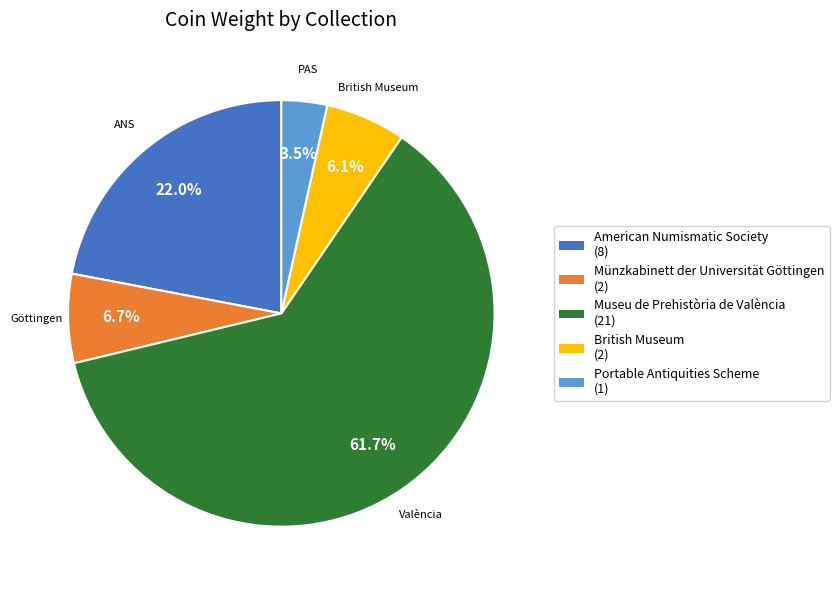

What is the largest slice in the pie chart?

Museu de Prehistòria de València